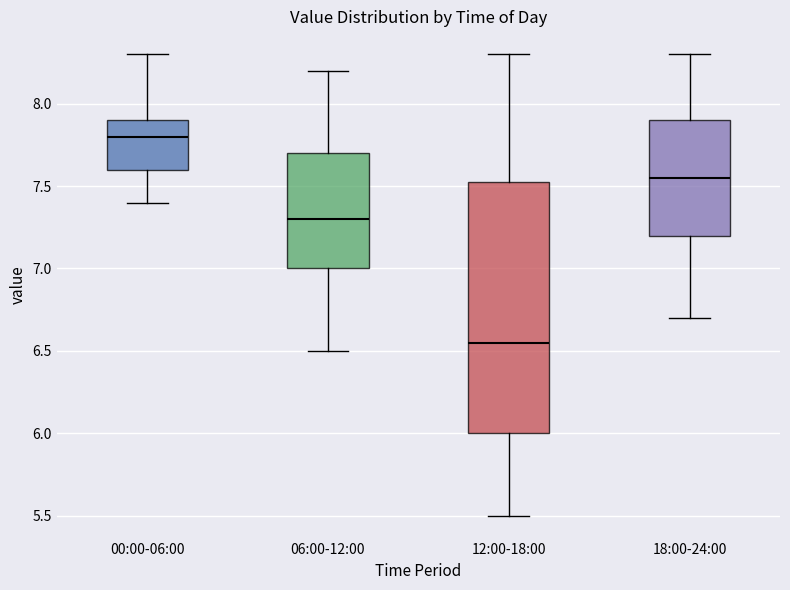

Comparing the boxes themselves (not the whiskers), which one is the tallest?

12:00-18:00